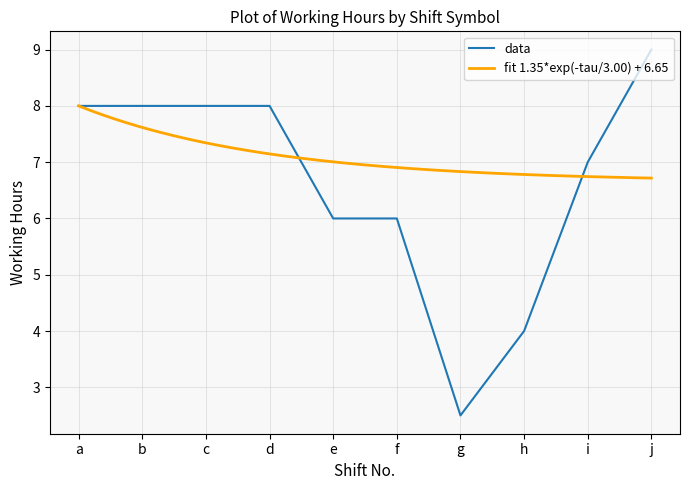

The data series shows 4.0 at h. True or false?

True